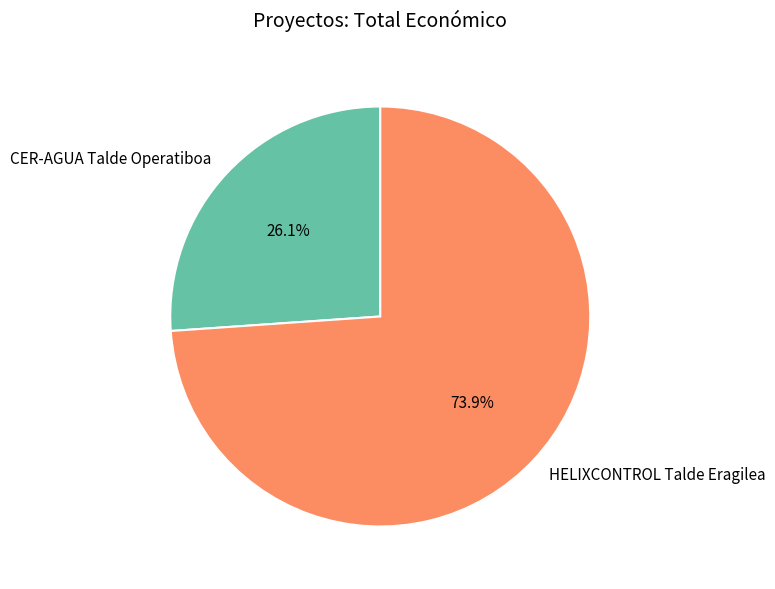

How many slices are in this pie chart?

2